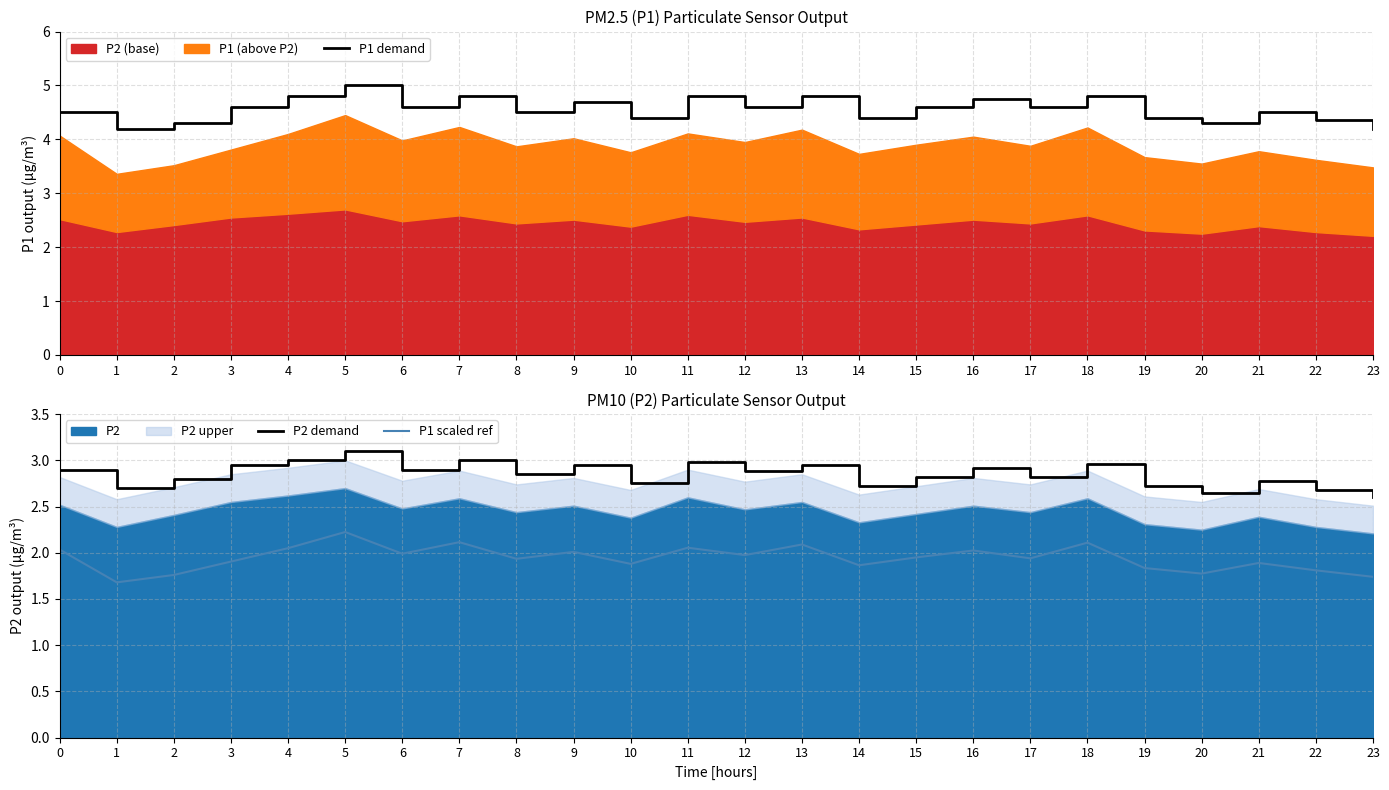

What is the value of the P1 scaled ref point at the 18th from the left?

1.9